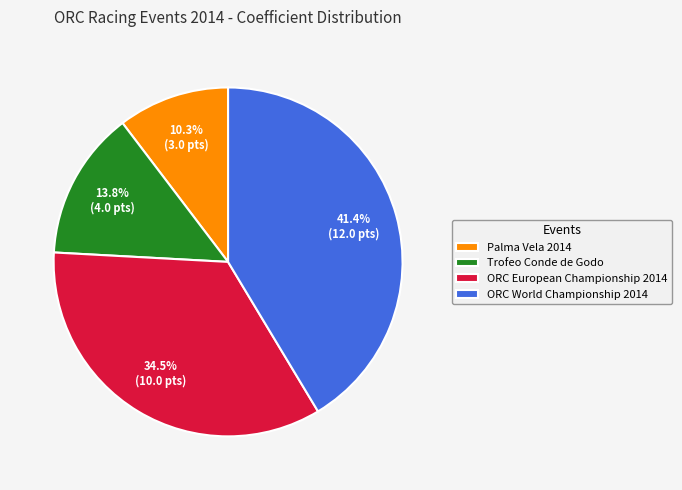

Which has a higher value, ORC European Championship 2014 or ORC World Championship 2014?

ORC World Championship 2014